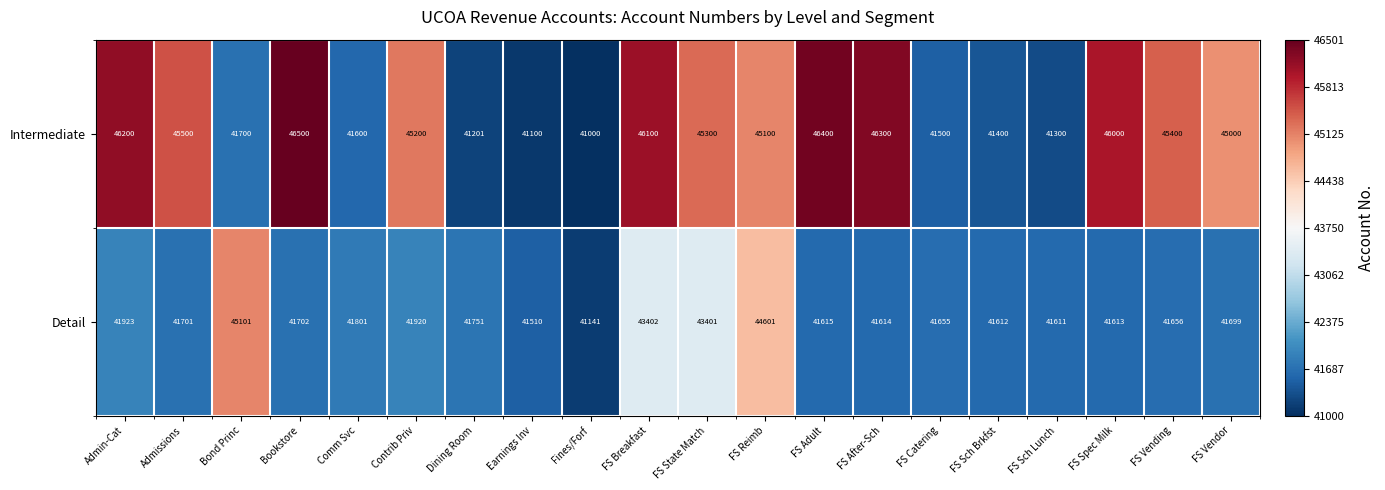

How many series are shown in this chart?

2